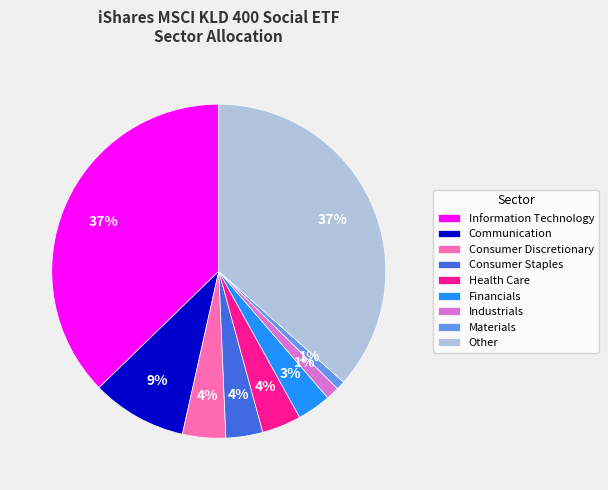

Between Consumer Staples and Materials, which is larger?

Consumer Staples